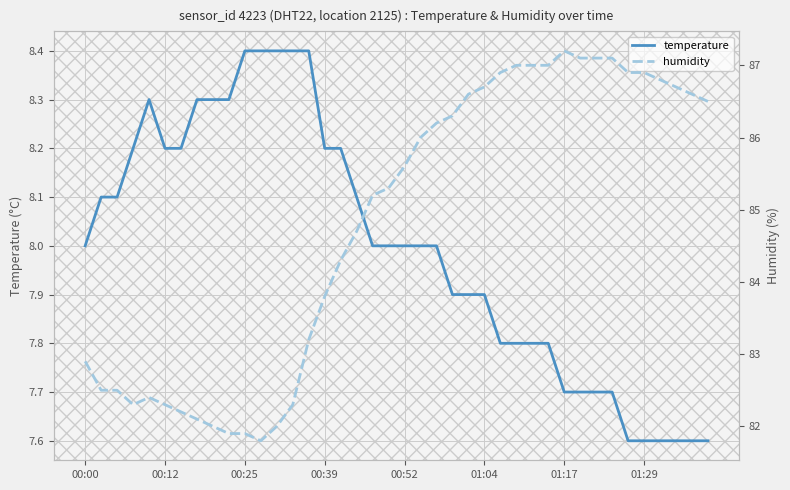

List the series in order of their peak value, lowest first.

temperature, humidity